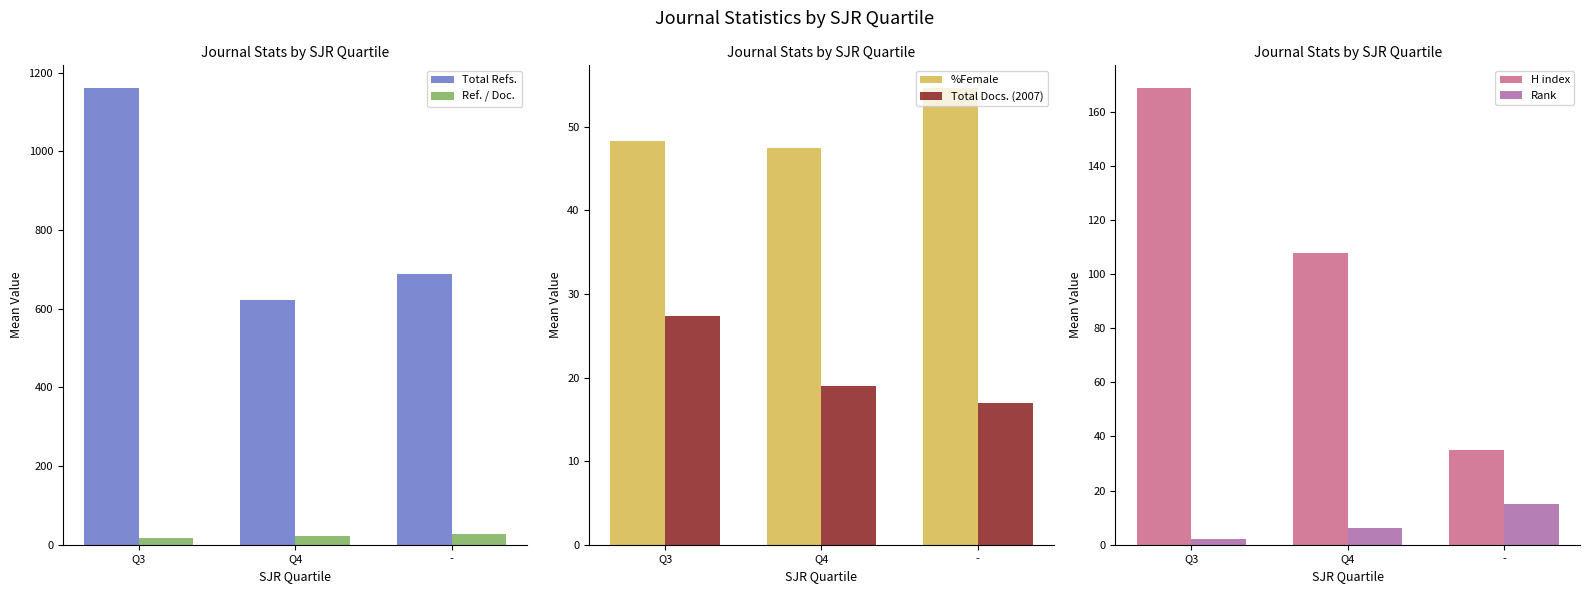

What is the minimum value shown in the chart?

2.0